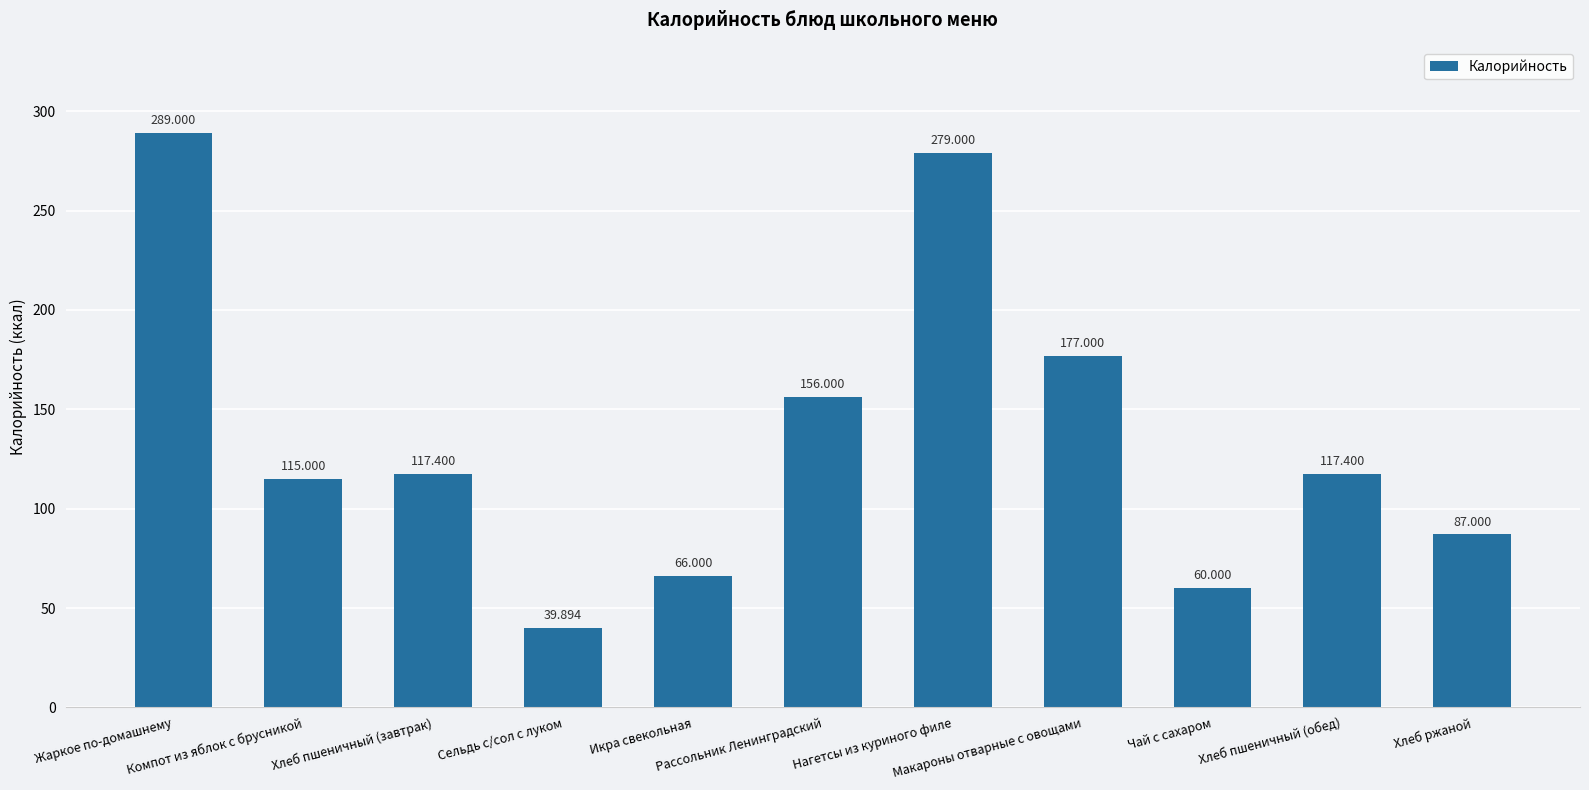

At which category does the chart reach its minimum across all series?

Сельдь с/сол с луком